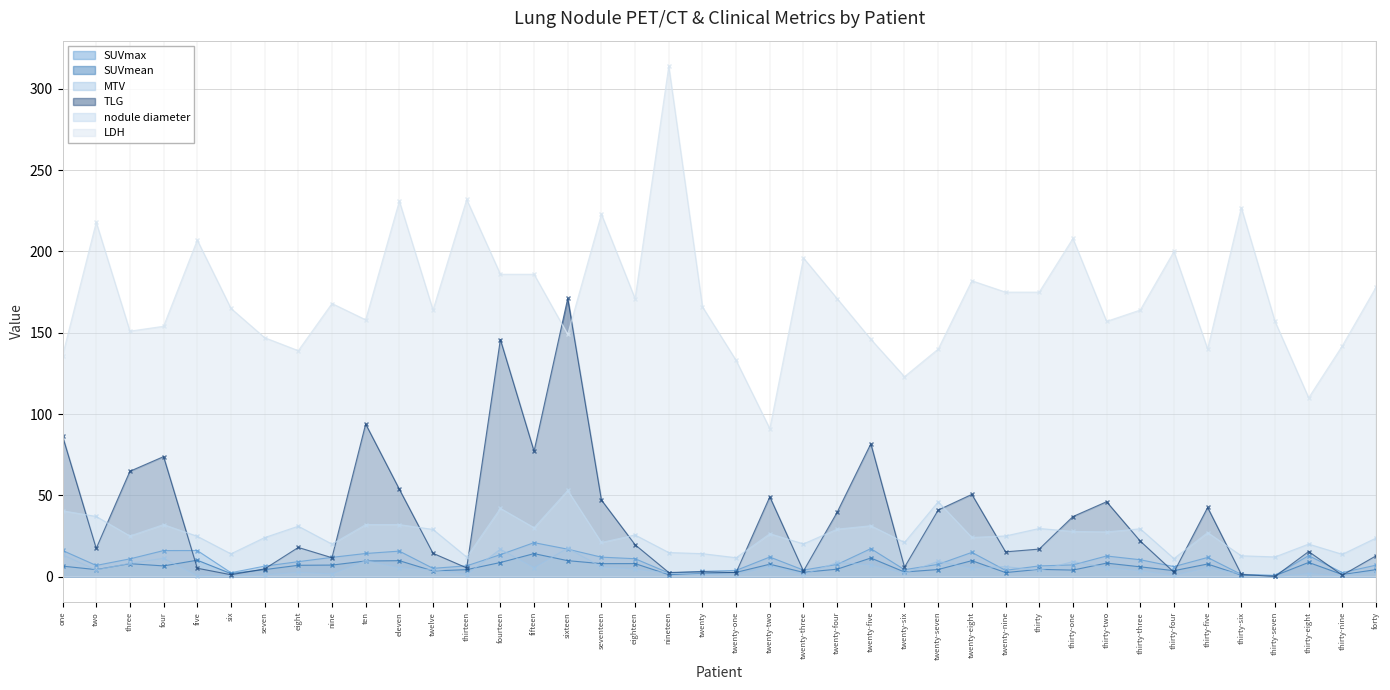

Reading right to left, transcribe all the data shown in this chart.

SUVmax: forty=7.0	thirty-nine=2.5	thirty-eight=12.9	thirty-seven=0.8	thirty-six=1.3	thirty-five=11.8	thirty-four=6.2	thirty-three=10.4	thirty-two=12.7	thirty-one=7.2	thirty=6.6	twenty-nine=3.9	twenty-eight=14.9	twenty-seven=7.5	twenty-six=4.3	twenty-five=17.2	twenty-four=7.5	twenty-three=4.0	twenty-two=12.0	twenty-one=3.8	twenty=3.2	nineteen=2.2	eighteen=11.0	seventeen=12.0	sixteen=16.9	fifteen=20.9	fourteen=13.5	thirteen=6.6	twelve=5.1	eleven=15.7	ten=14.2	nine=11.8	eight=9.2	seven=6.4	six=2.4	five=16.0	four=16.0	three=10.9	two=6.9	one=16.1
SUVmean: forty=4.3	thirty-nine=1.2	thirty-eight=8.7	thirty-seven=0.6	thirty-six=0.9	thirty-five=7.7	thirty-four=3.6	thirty-three=6.0	thirty-two=8.3	thirty-one=4.0	thirty=4.4	twenty-nine=2.5	twenty-eight=9.8	twenty-seven=4.3	twenty-six=2.8	twenty-five=11.4	twenty-four=4.5	twenty-three=2.6	twenty-two=7.6	twenty-one=2.6	twenty=2.0	nineteen=1.2	eighteen=8.0	seventeen=8.0	sixteen=9.8	fifteen=14.1	fourteen=8.7	thirteen=4.3	twelve=3.5	eleven=9.8	ten=9.6	nine=7.1	eight=7.0	seven=4.3	six=1.8	five=10.1	four=6.6	three=7.9	two=4.3	one=6.4
MTV: forty=3.0	thirty-nine=0.7	thirty-eight=1.8	thirty-seven=0.1	thirty-six=1.6	thirty-five=5.5	thirty-four=0.7	thirty-three=3.6	thirty-two=5.6	thirty-one=9.2	thirty=3.8	twenty-nine=6.2	twenty-eight=5.2	twenty-seven=9.4	twenty-six=2.0	twenty-five=7.2	twenty-four=8.7	twenty-three=1.3	twenty-two=6.5	twenty-one=0.9	twenty=1.5	nineteen=2.1	eighteen=4.6	seventeen=5.9	sixteen=17.5	fifteen=5.5	fourteen=16.9	thirteen=1.2	twelve=4.1	eleven=5.5	ten=9.8	nine=1.6	eight=2.6	seven=1.1	six=0.6	five=0.5	four=11.2	three=8.2	two=4.0	one=13.4
TLG: forty=12.8	thirty-nine=0.9	thirty-eight=15.4	thirty-seven=0.1	thirty-six=1.4	thirty-five=42.5	thirty-four=2.7	thirty-three=21.8	thirty-two=46.0	thirty-one=36.9	thirty=16.9	twenty-nine=15.2	twenty-eight=50.6	twenty-seven=40.9	twenty-six=5.8	twenty-five=81.7	twenty-four=39.6	twenty-three=3.4	twenty-two=49.1	twenty-one=2.5	twenty=3.0	nineteen=2.5	eighteen=19.6	seventeen=47.1	sixteen=171.1	fifteen=77.2	fourteen=145.8	thirteen=5.3	twelve=14.3	eleven=53.8	ten=93.9	nine=11.6	eight=17.9	seven=4.7	six=1.1	five=5.1	four=73.8	three=64.8	two=17.3	one=86.4
nodule diameter: forty=23.7	thirty-nine=13.7	thirty-eight=20.0	thirty-seven=12.1	thirty-six=12.8	thirty-five=27.1	thirty-four=11.1	thirty-three=29.4	thirty-two=27.5	thirty-one=27.8	thirty=29.6	twenty-nine=25.0	twenty-eight=24.1	twenty-seven=46.0	twenty-six=21.0	twenty-five=31.3	twenty-four=29.2	twenty-three=20.1	twenty-two=26.4	twenty-one=11.6	twenty=14.1	nineteen=14.8	eighteen=25.6	seventeen=21.0	sixteen=53.0	fifteen=30.1	fourteen=42.0	thirteen=12.0	twelve=29.0	eleven=32.0	ten=32.0	nine=20.0	eight=31.0	seven=24.0	six=14.0	five=24.8	four=32.0	three=25.0	two=37.0	one=40.5
LDH: forty=178.0	thirty-nine=142.0	thirty-eight=110.0	thirty-seven=157.0	thirty-six=227.0	thirty-five=140.0	thirty-four=200.0	thirty-three=164.0	thirty-two=157.0	thirty-one=208.0	thirty=175.0	twenty-nine=175.0	twenty-eight=182.0	twenty-seven=140.0	twenty-six=123.0	twenty-five=146.0	twenty-four=171.0	twenty-three=196.0	twenty-two=91.0	twenty-one=133.0	twenty=166.0	nineteen=314.0	eighteen=171.0	seventeen=223.0	sixteen=149.0	fifteen=186.0	fourteen=186.0	thirteen=232.0	twelve=164.0	eleven=231.0	ten=158.0	nine=168.0	eight=139.0	seven=147.0	six=165.0	five=207.0	four=154.0	three=151.0	two=218.0	one=136.0